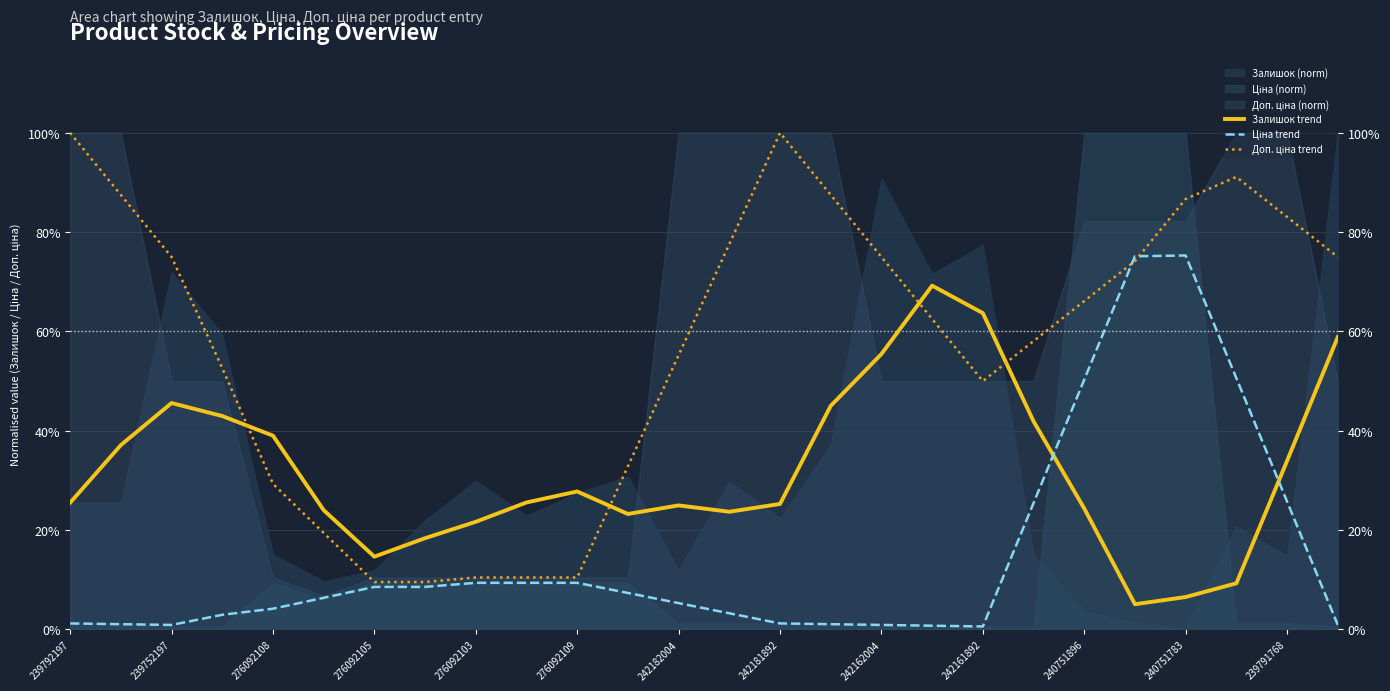

How many distinct data groups are displayed?

3